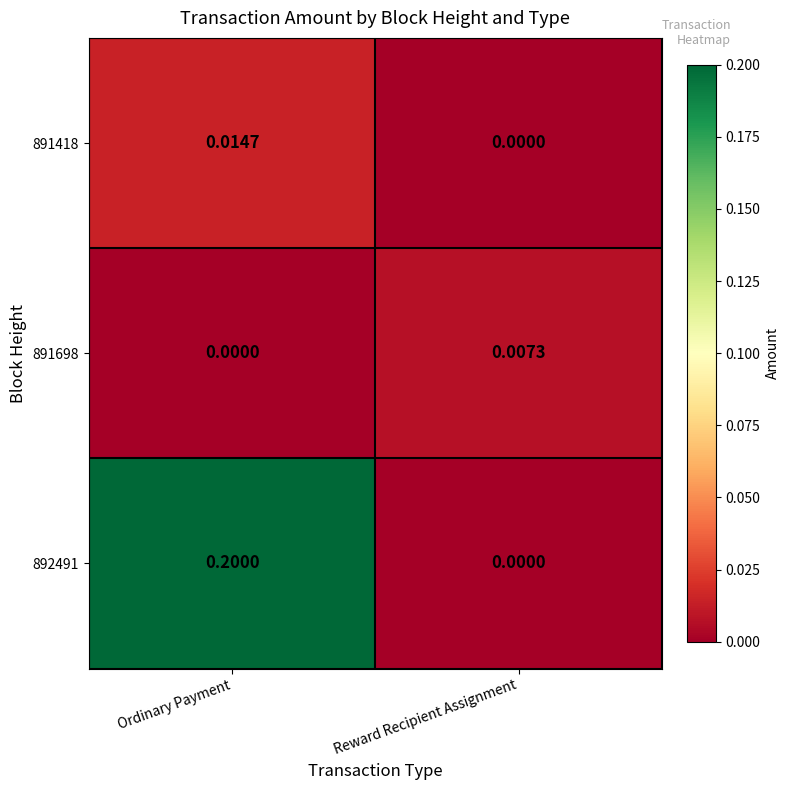

At which category is the sum across all series the highest?

Ordinary Payment